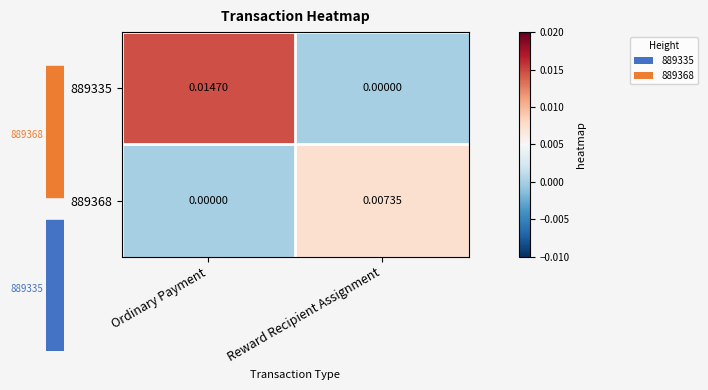

Which series has the largest total across all categories?

889335